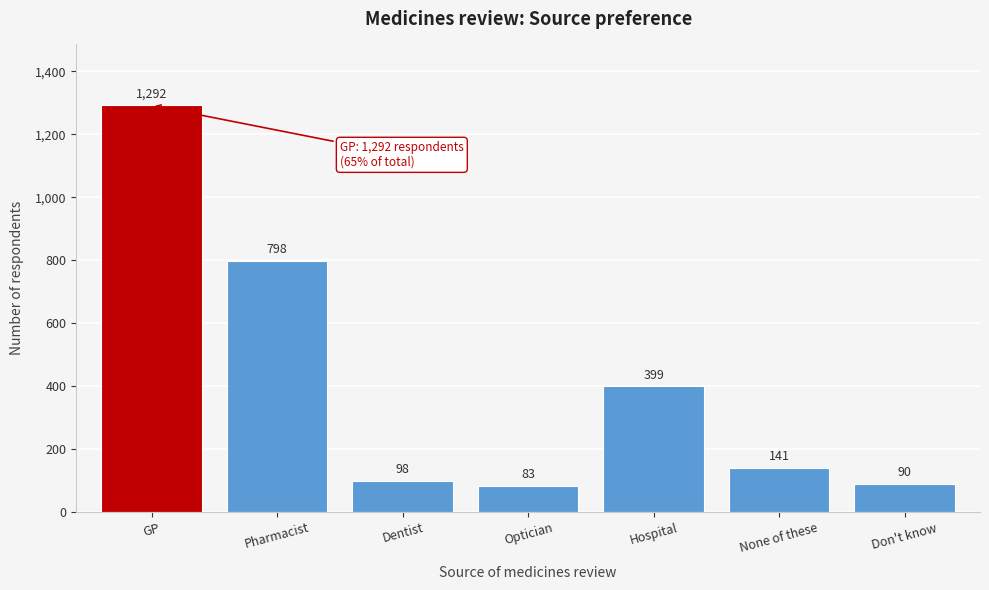

Reading right to left, list all the values displayed in this chart.

Don't know=90	None of these=141	Hospital=399	Optician=83	Dentist=98	Pharmacist=798	GP=1292